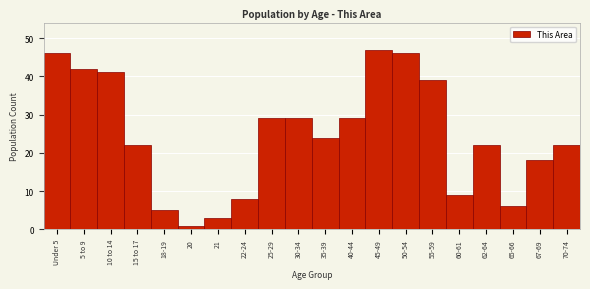

Reading left to right, what are all the values shown in this chart?

Under 5=46	5 to 9=42	10 to 14=41	15 to 17=22	18-19=5	20=1	21=3	22-24=8	25-29=29	30-34=29	35-39=24	40-44=29	45-49=47	50-54=46	55-59=39	60-61=9	62-64=22	65-66=6	67-69=18	70-74=22